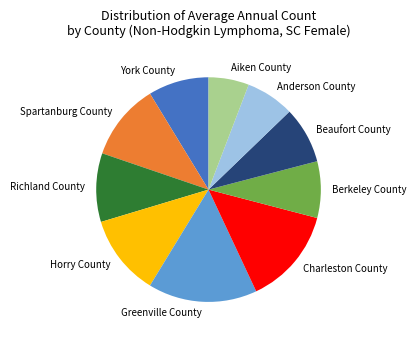

Which has a higher value, Berkeley County or York County?

York County